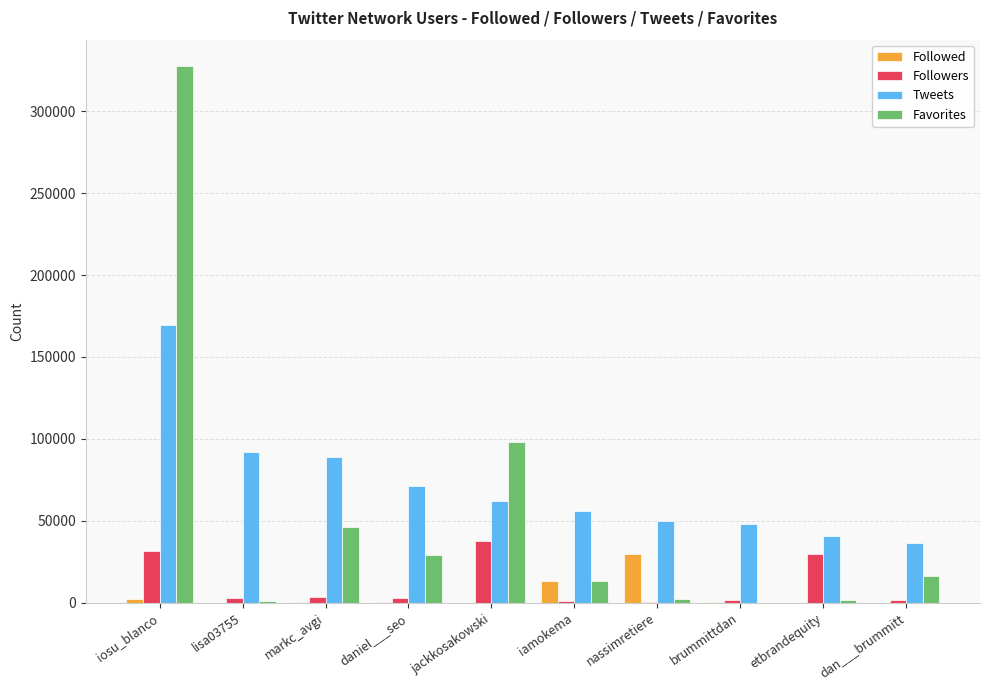

What is the approximate value of Favorites at etbrandequity, to the nearest 10?

1880